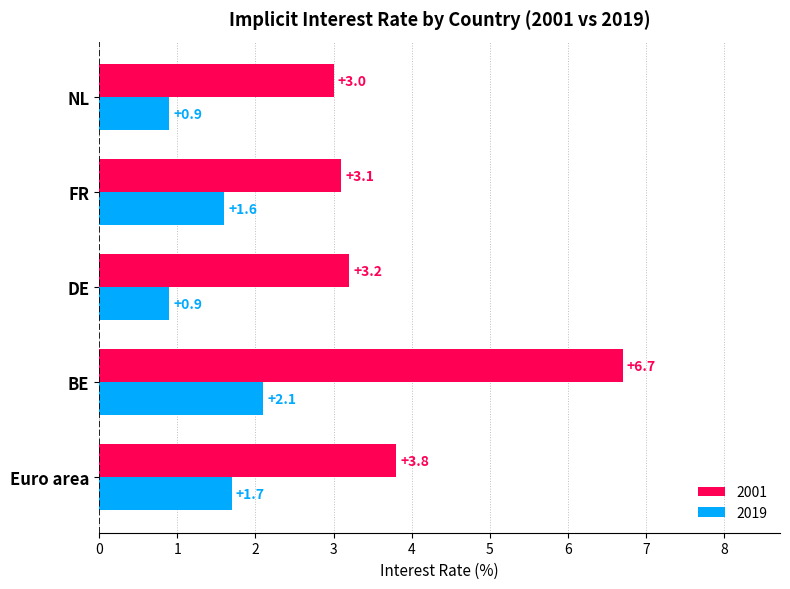

Which series has the largest total across all categories?

2001